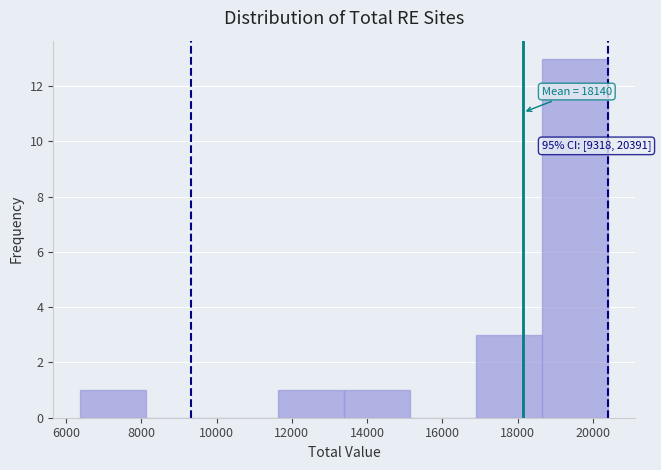

Over which range of the x-axis is the bar tallest?

18600 to 20400